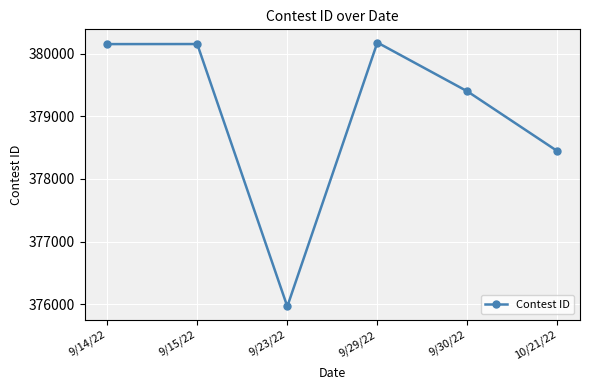

What is the change in value from 9/14/22 to 10/21/22?

-1708